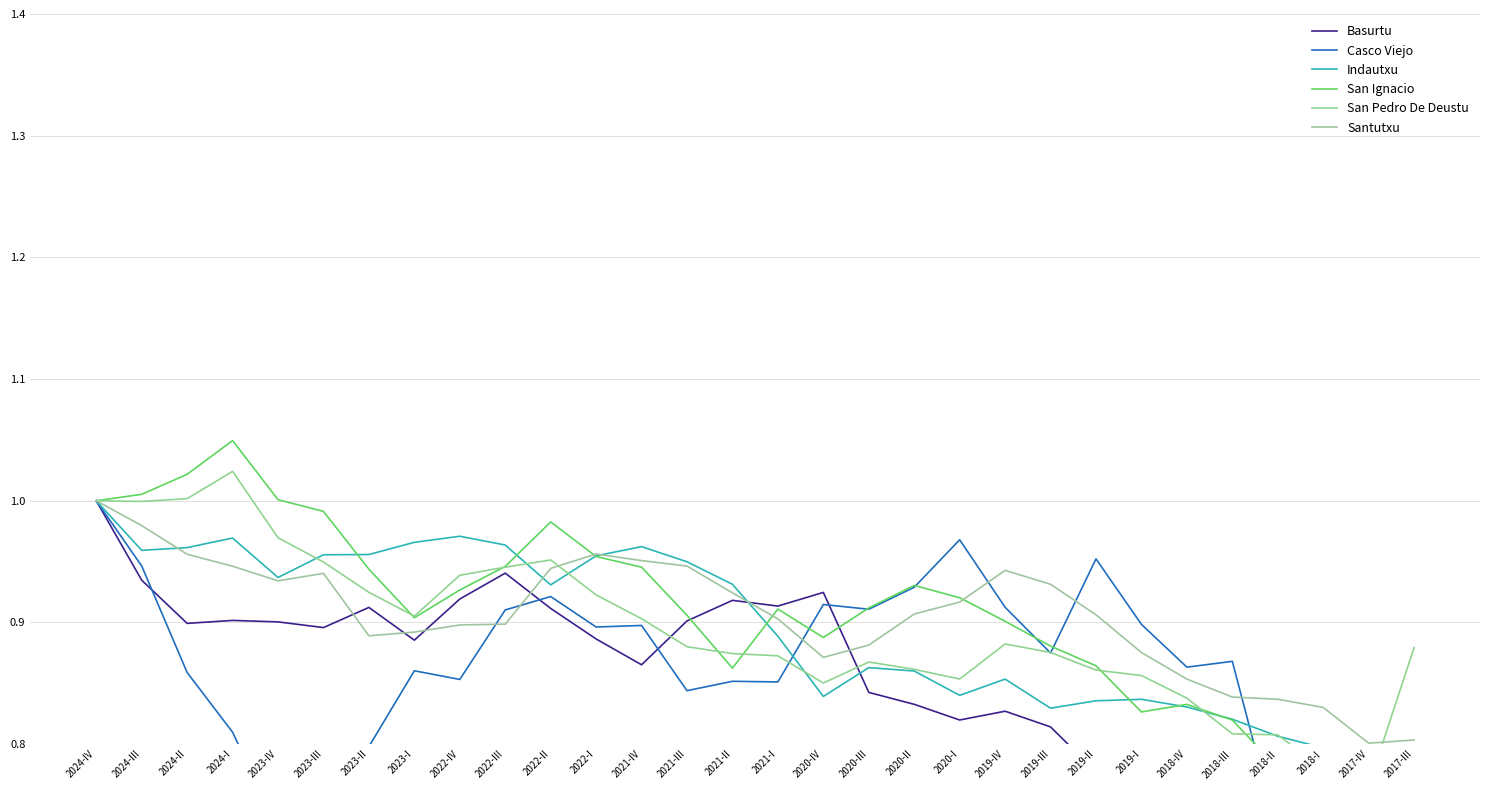

Which series has the widest spread of values?

San Ignacio